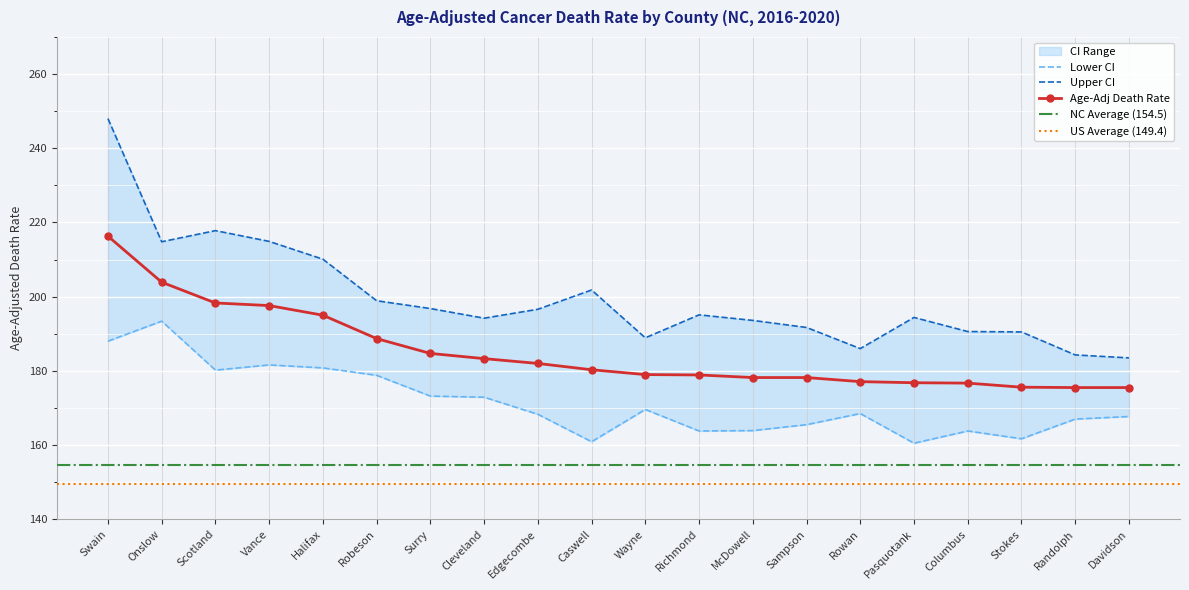

What is the sum of all Lower CI values?

3430.1